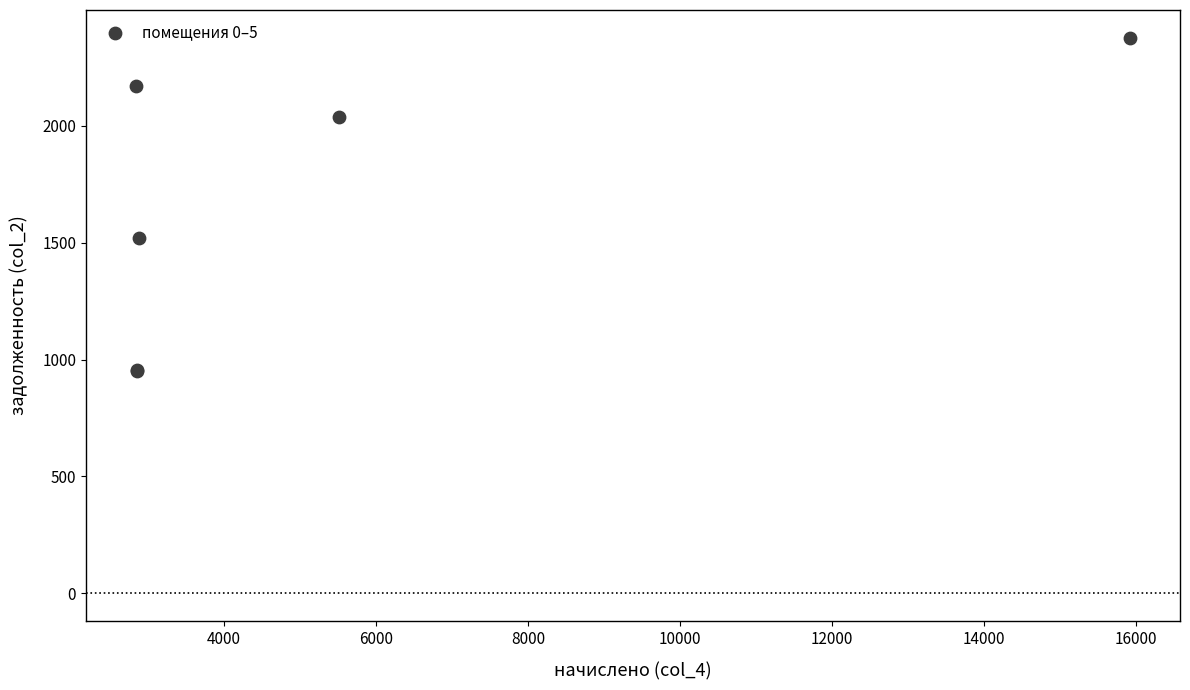

What Y value in the scatter plot is closest to 1663?

1519.0